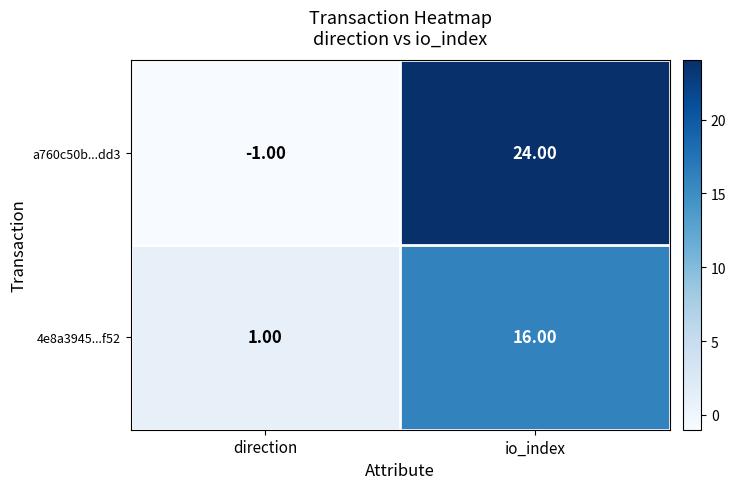

Which category has the highest value across all series?

io_index